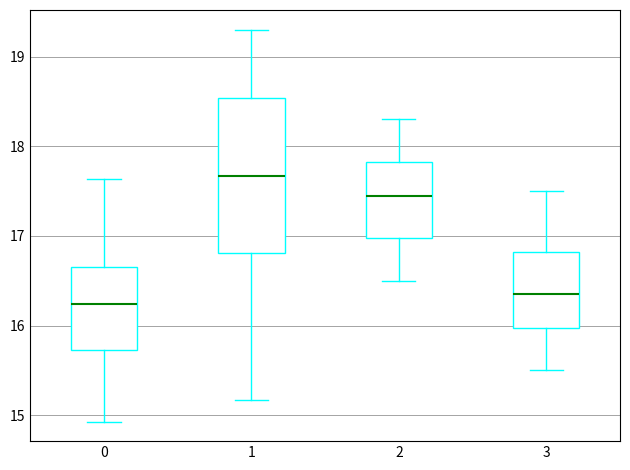

Which box's median line is the lowest?

0